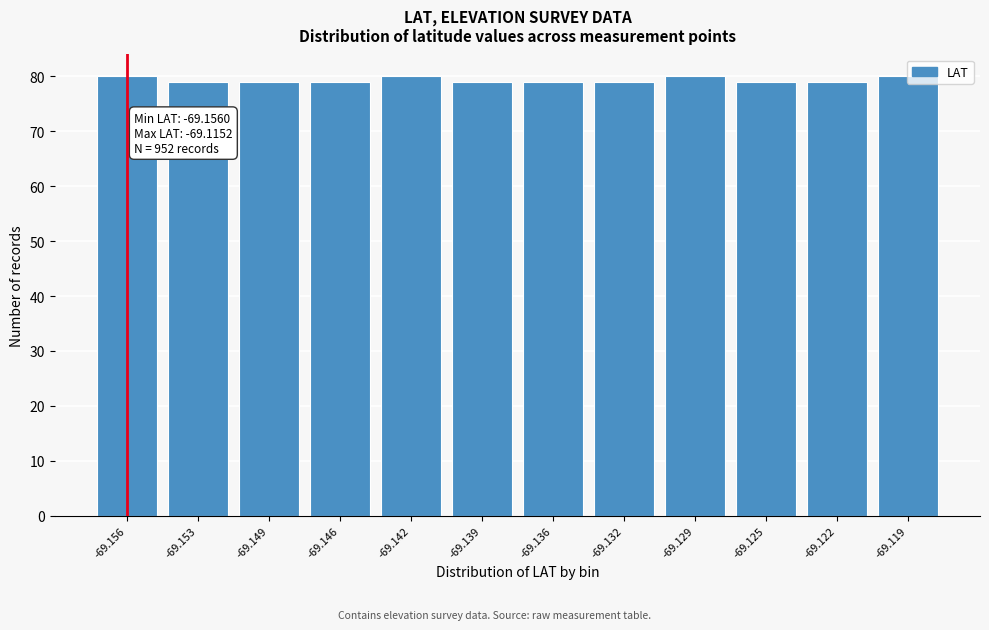

What is the value of the 6th bar from the left?

79